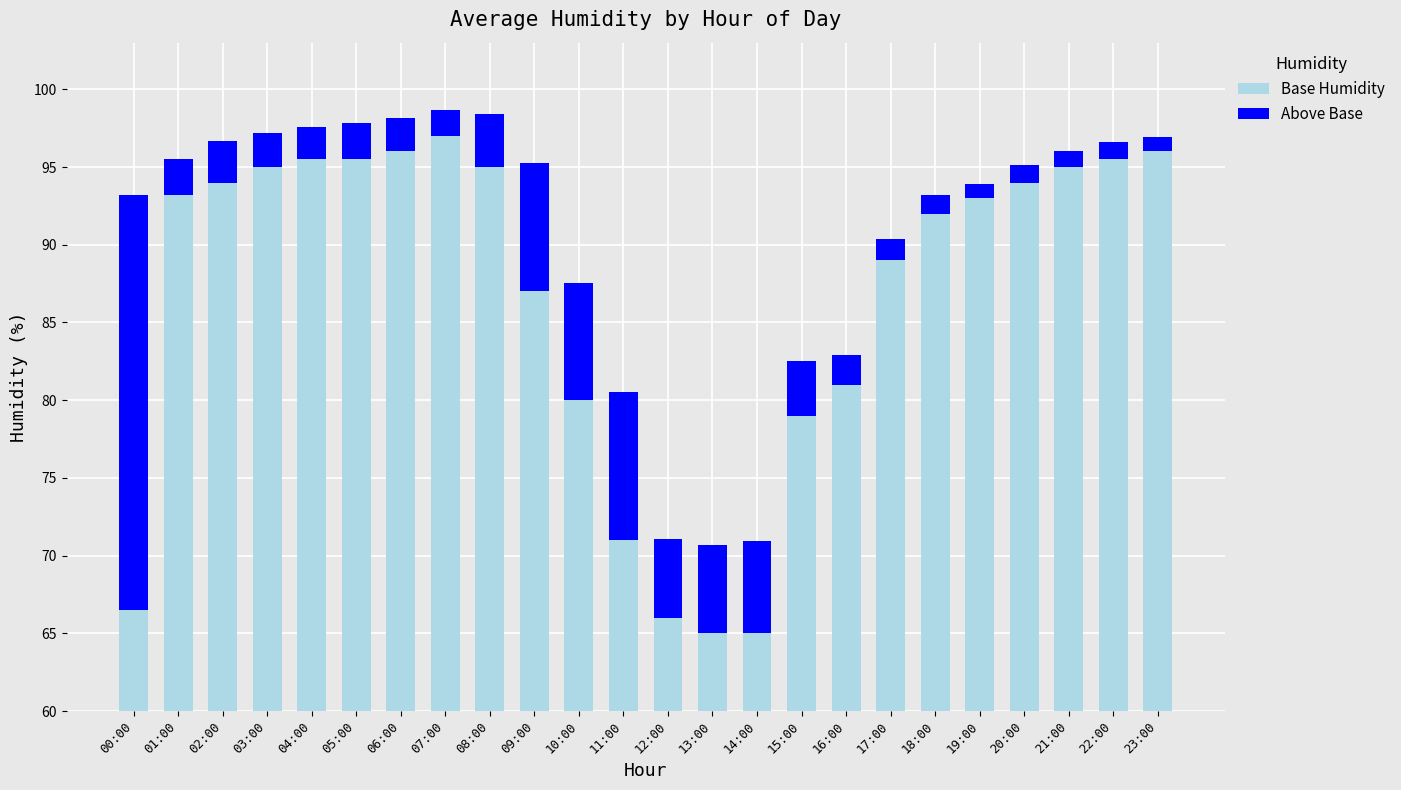

How many categories are shown in the chart?

24